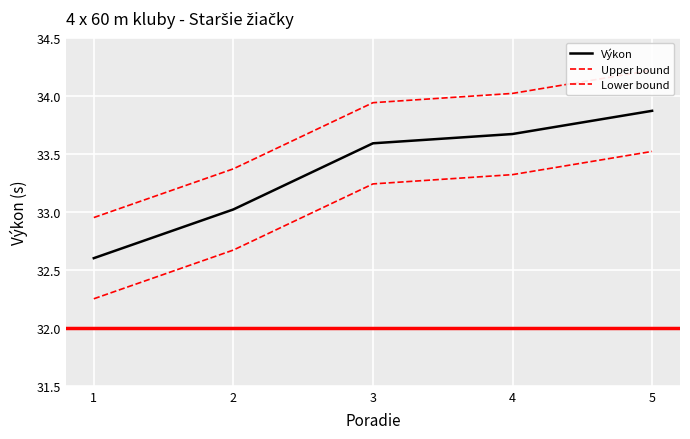

True or false: Upper bound and Výkon intersect in this chart.

False